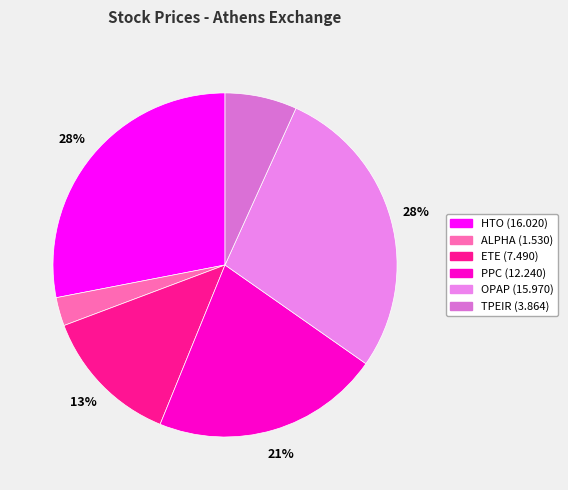

What is the smallest slice in the pie chart?

ALPHA